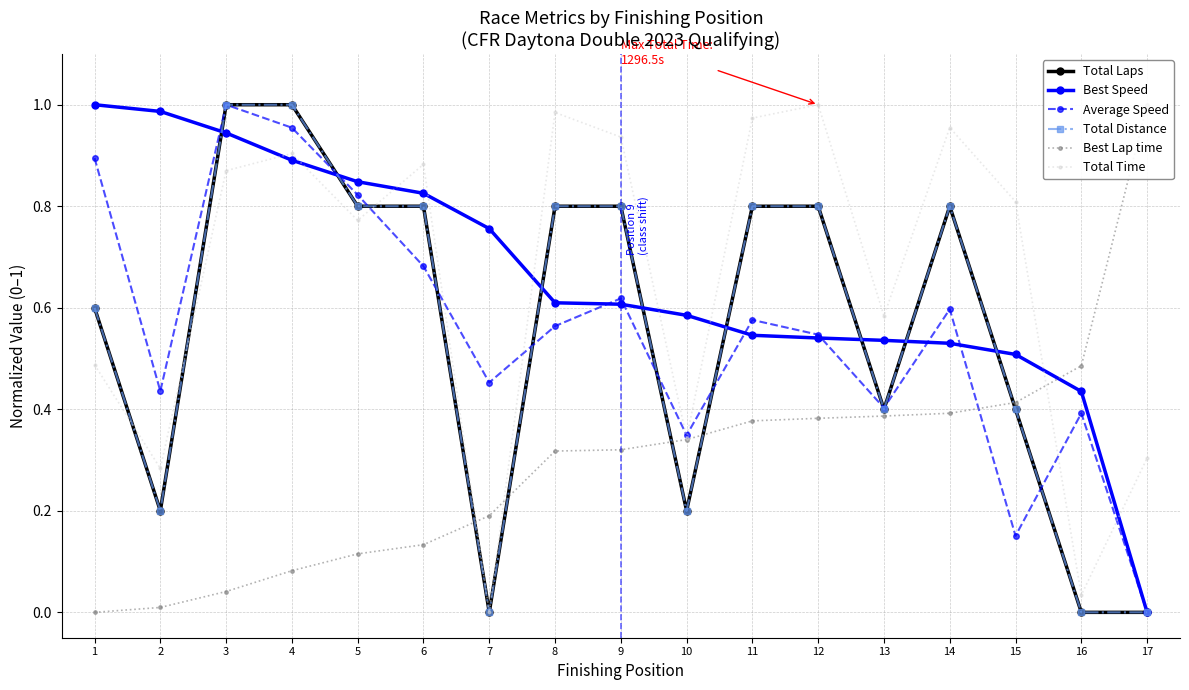

Reading right to left, what are all the values shown in this chart?

Total Laps: 17=0.0	16=0.0	15=0.4	14=0.8	13=0.4	12=0.8	11=0.8	10=0.2	9=0.8	8=0.8	7=0.0	6=0.8	5=0.8	4=1.0	3=1.0	2=0.2	1=0.6
Best Speed: 17=0.0	16=0.4	15=0.5	14=0.5	13=0.5	12=0.5	11=0.5	10=0.6	9=0.6	8=0.6	7=0.8	6=0.8	5=0.8	4=0.9	3=0.9	2=1.0	1=1.0
Average Speed: 17=0.0	16=0.4	15=0.2	14=0.6	13=0.4	12=0.5	11=0.6	10=0.3	9=0.6	8=0.6	7=0.5	6=0.7	5=0.8	4=1.0	3=1.0	2=0.4	1=0.9
Total Distance: 17=0.0	16=0.0	15=0.4	14=0.8	13=0.4	12=0.8	11=0.8	10=0.2	9=0.8	8=0.8	7=0.0	6=0.8	5=0.8	4=1.0	3=1.0	2=0.2	1=0.6
Best Lap time: 17=1.0	16=0.5	15=0.4	14=0.4	13=0.4	12=0.4	11=0.4	10=0.3	9=0.3	8=0.3	7=0.2	6=0.1	5=0.1	4=0.1	3=0.0	2=0.0	1=0.0
Total Time: 17=0.3	16=0.0	15=0.8	14=1.0	13=0.6	12=1.0	11=1.0	10=0.3	9=0.9	8=1.0	7=0.0	6=0.9	5=0.8	4=0.9	3=0.9	2=0.3	1=0.5